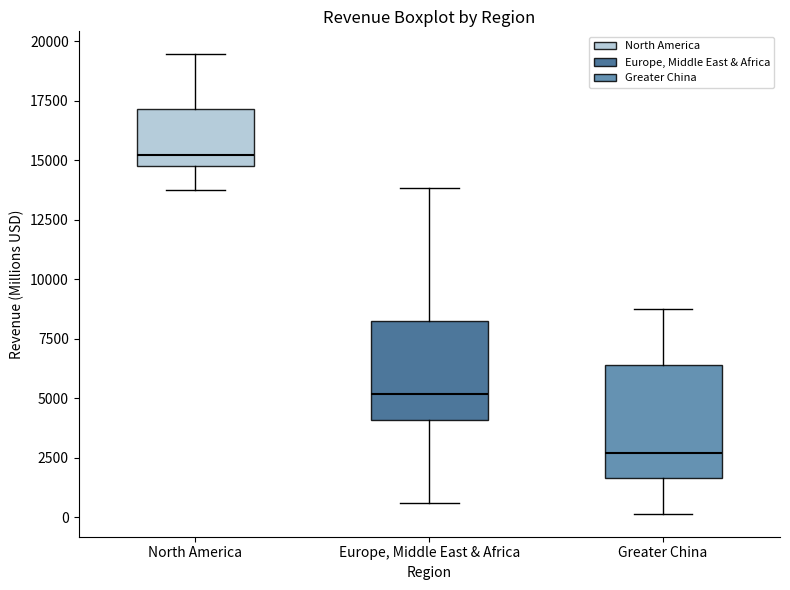

Where does the median line of the box for Greater China sit on the y-axis? The values are not printed on the chart, so give them approximately, as read against the axis.

2500